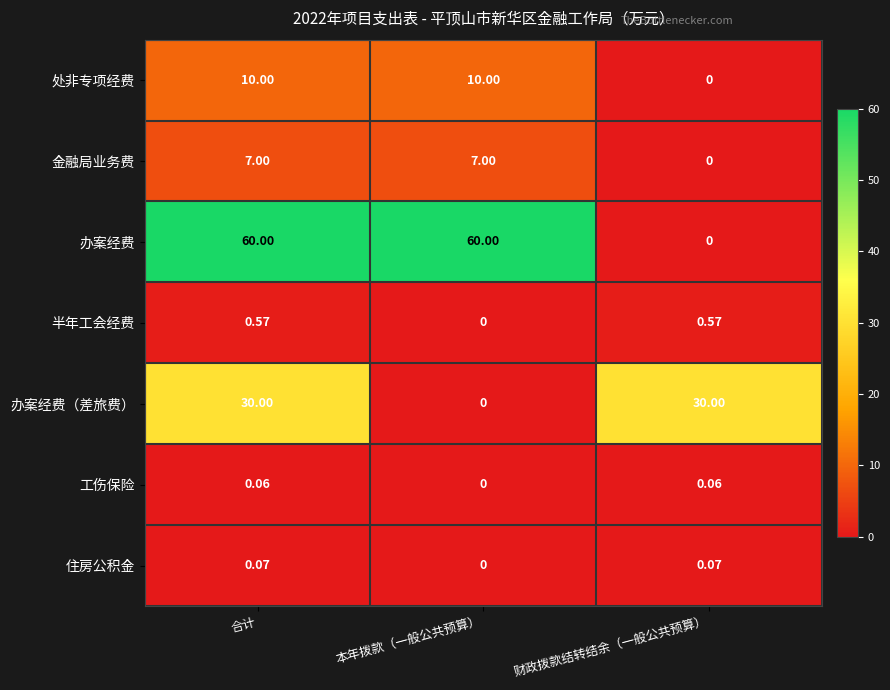

At how many categories does at least one series exceed 48?

2